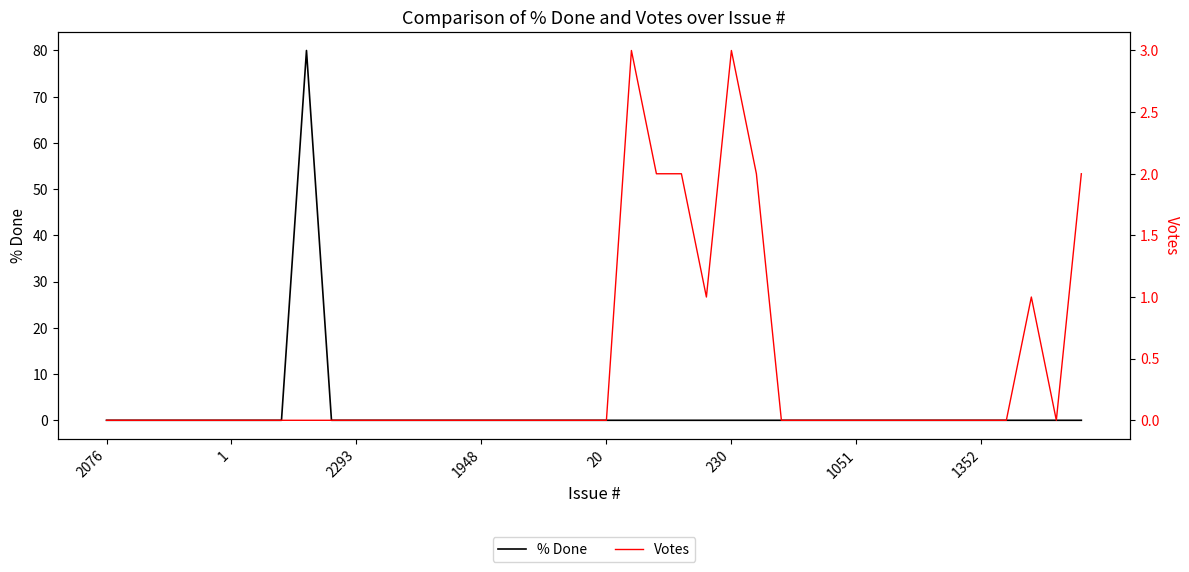

Does the chart display data point markers on the line(s)?

No